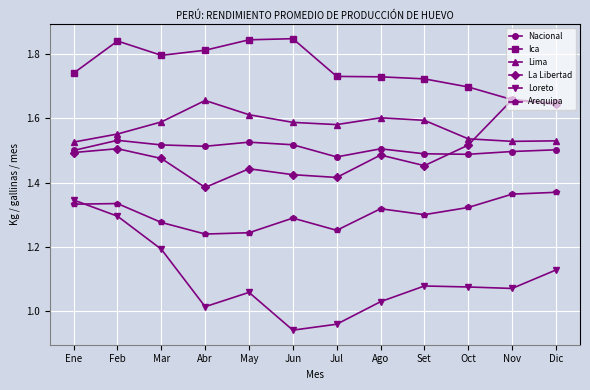

How many lines are shown in the chart?

6